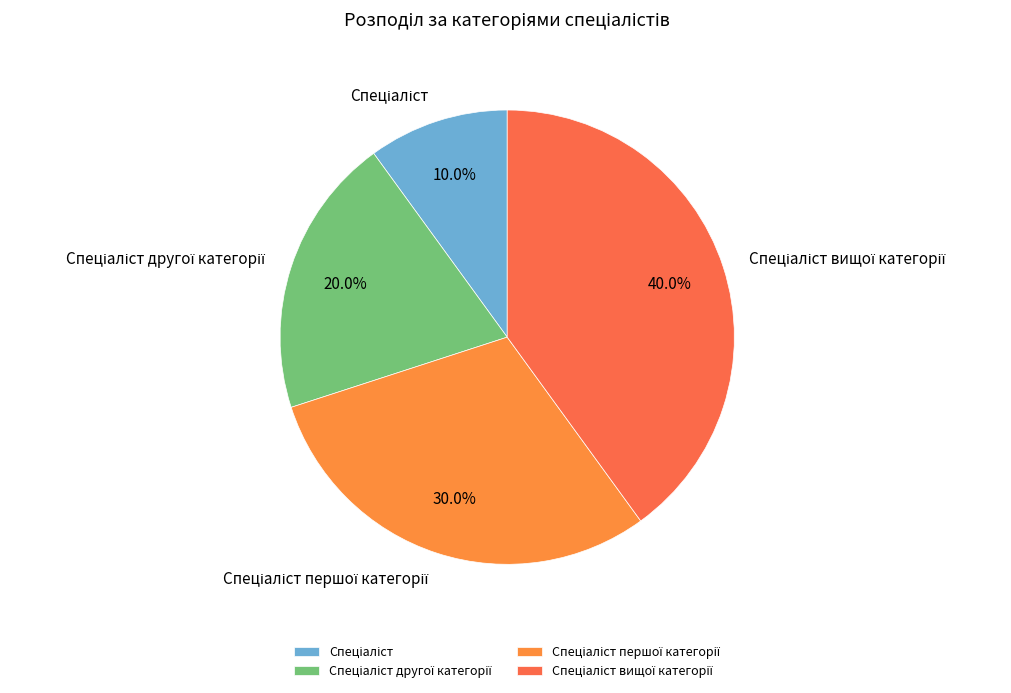

Is there any slice that represents more than half of the pie?

No